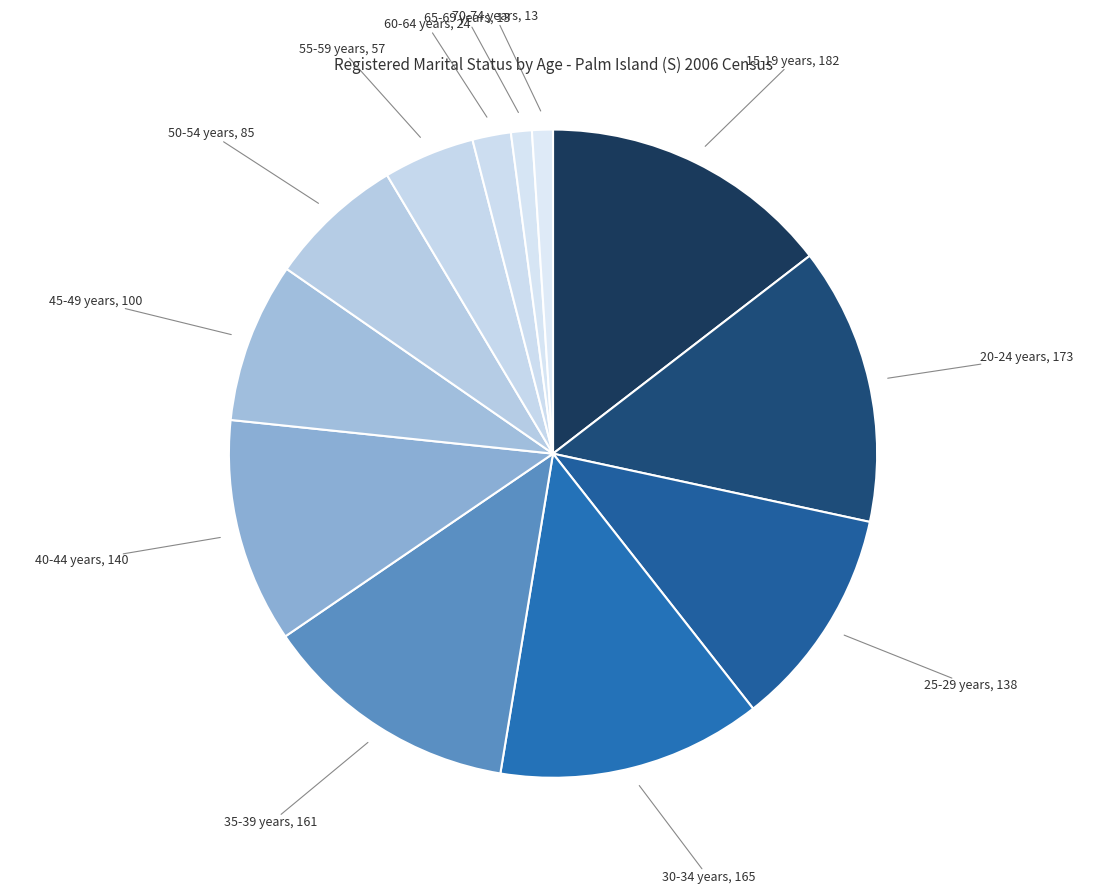

Count the number of slices in the pie.

12